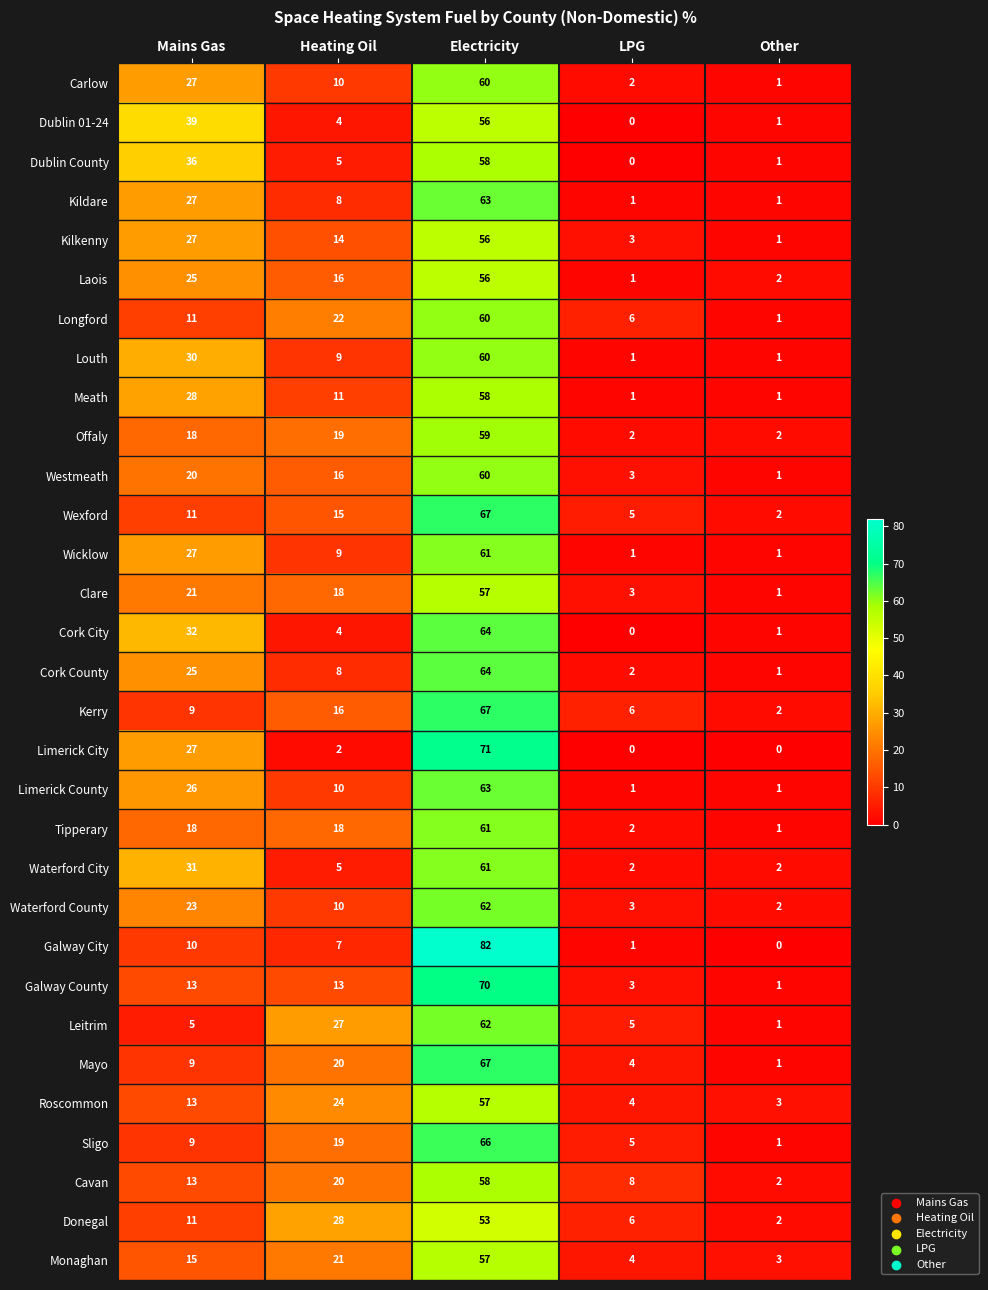

At how many categories does at least one series exceed 6?

4